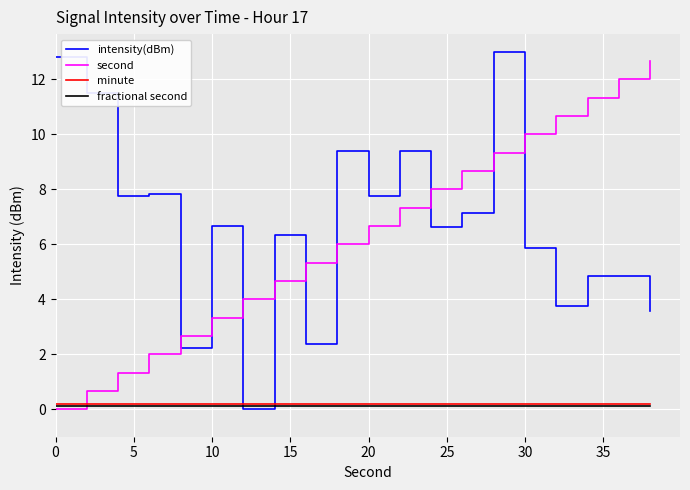

How many times do intensity(dBm) and minute cross each other?

2